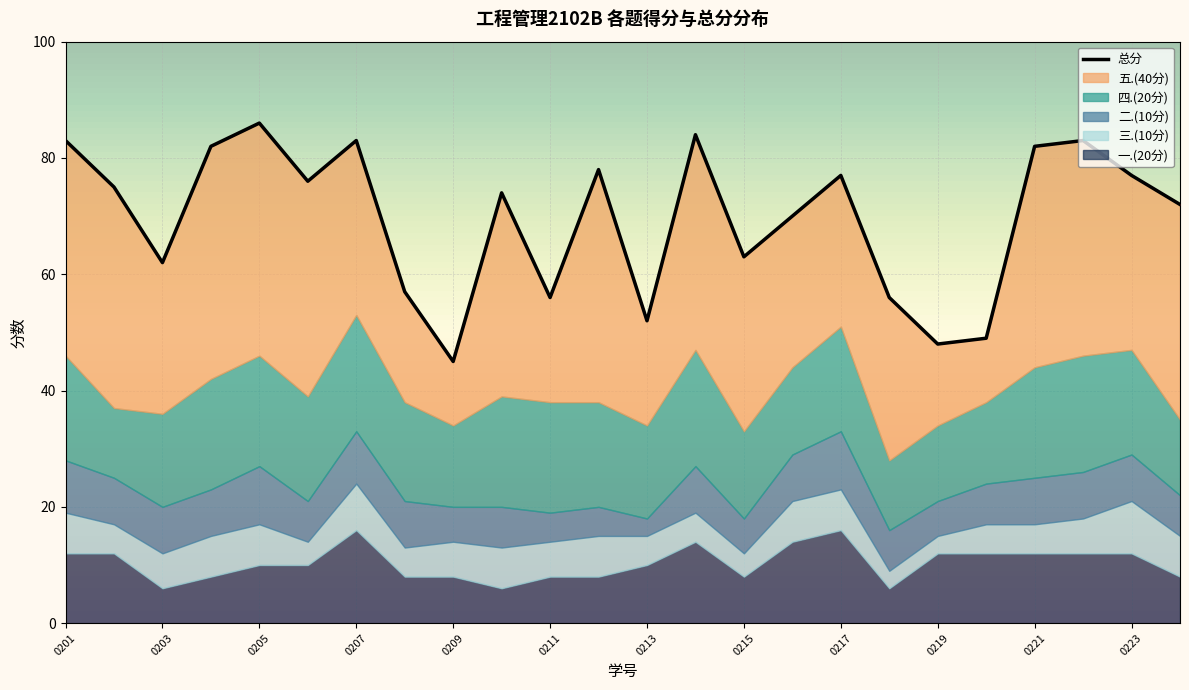

The 一.(20分) series shows 11 at 2137130204. True or false?

False